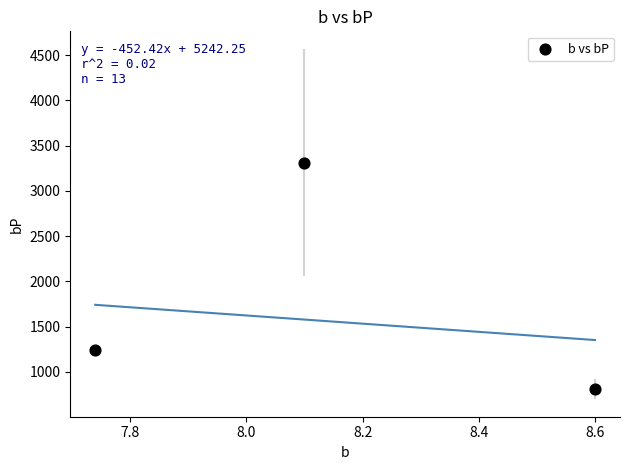

What is the range of Y values (max minus min)?

2505.2